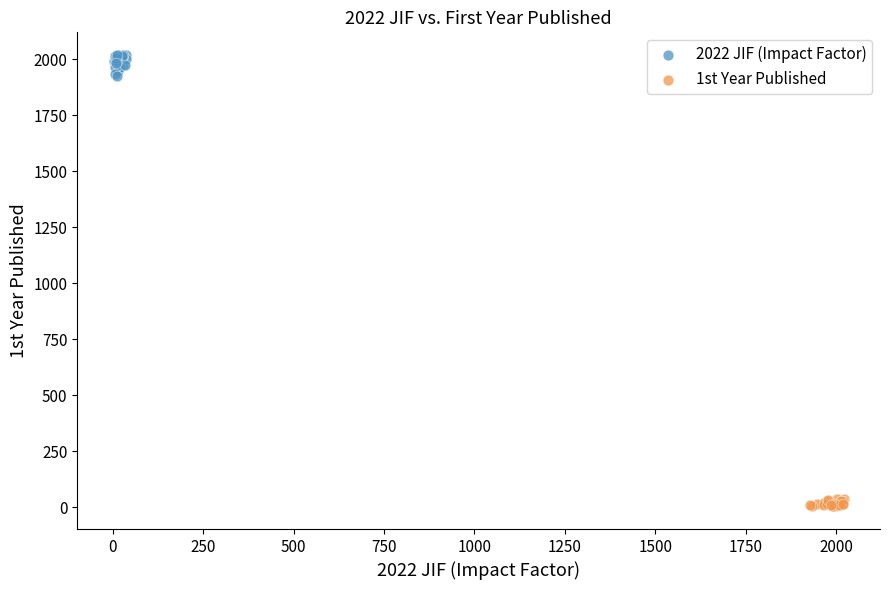

What are all the series names shown in the legend?

2022 JIF (Impact Factor), 1st Year Published